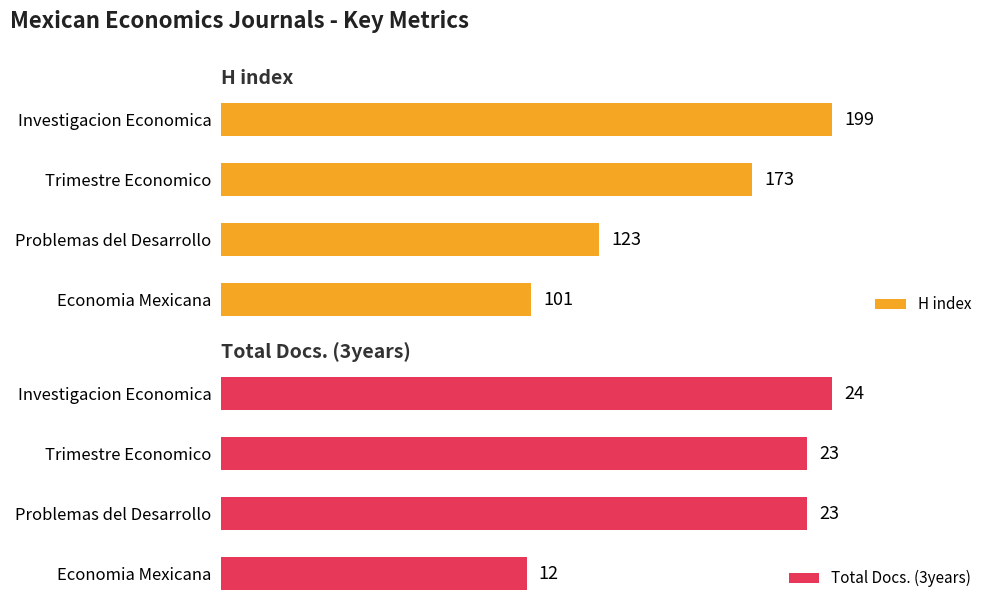

What is the difference between the maximum and minimum values in the H index series?

98